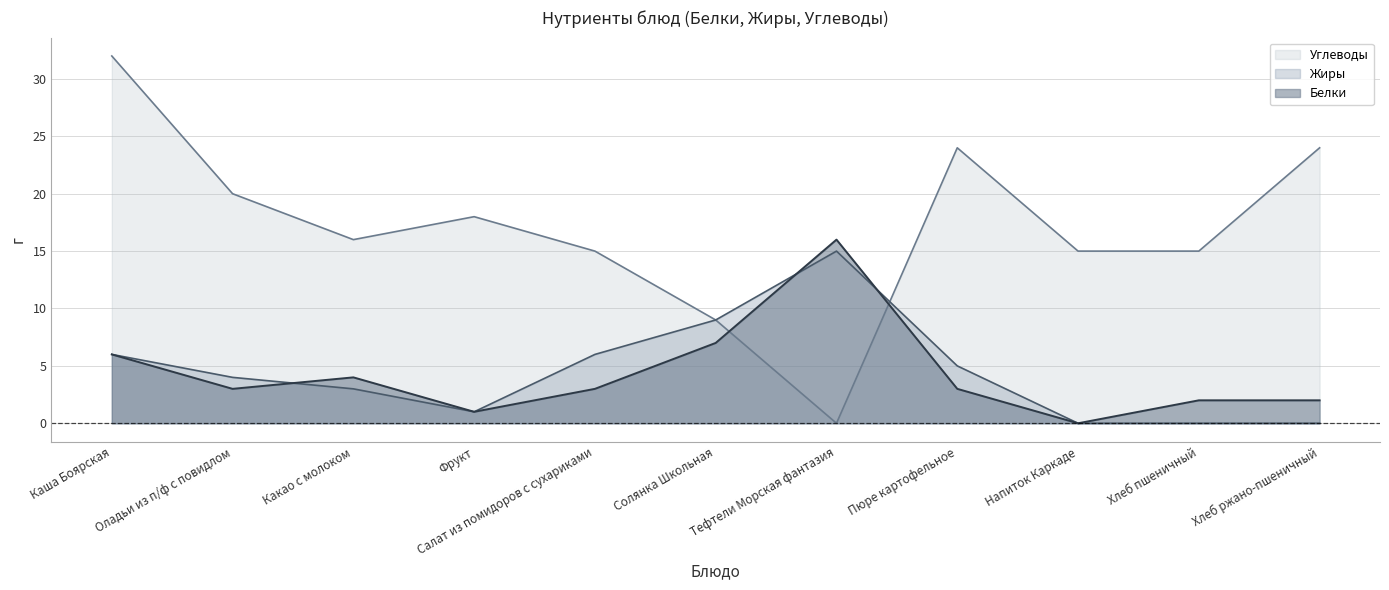

What is the difference between the highest and lowest values at Пюре картофельное?

21